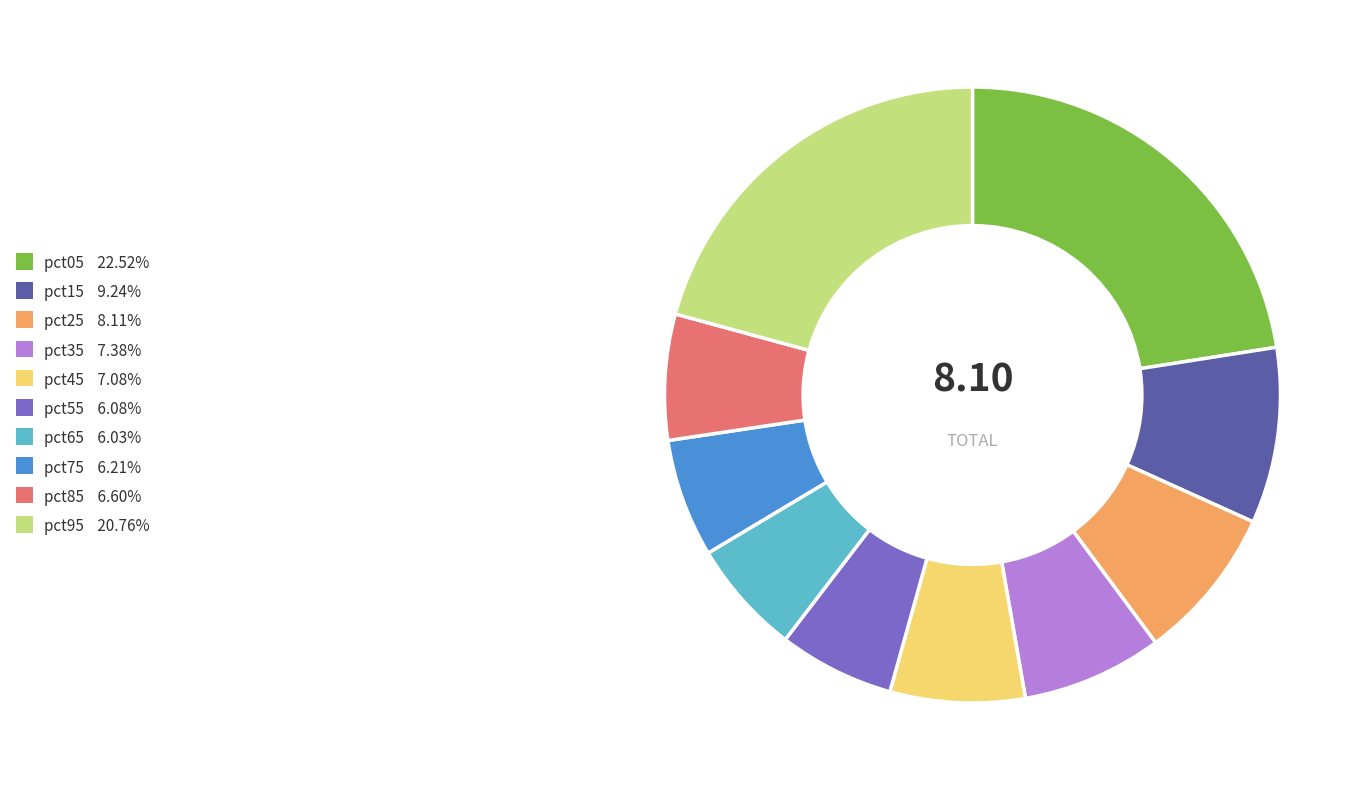

True or false: pct55 accounts for 6% of the total.

True